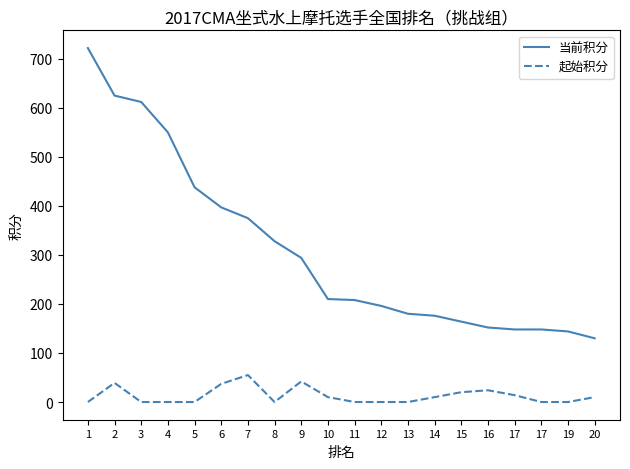

Is it true that 当前积分 equals 399 at 1?

False